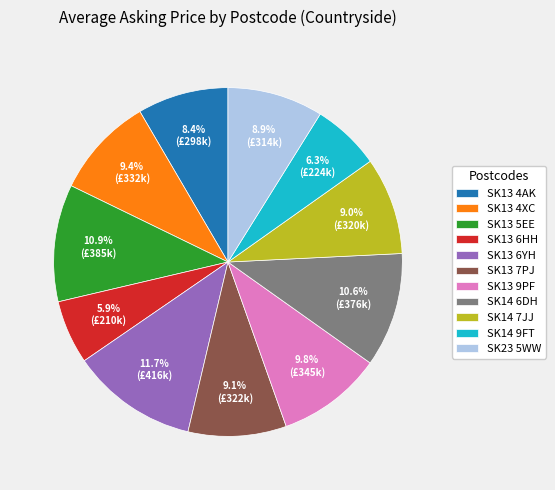

What is the total percentage of SK13 6HH and SK13 4AK?

14.3%